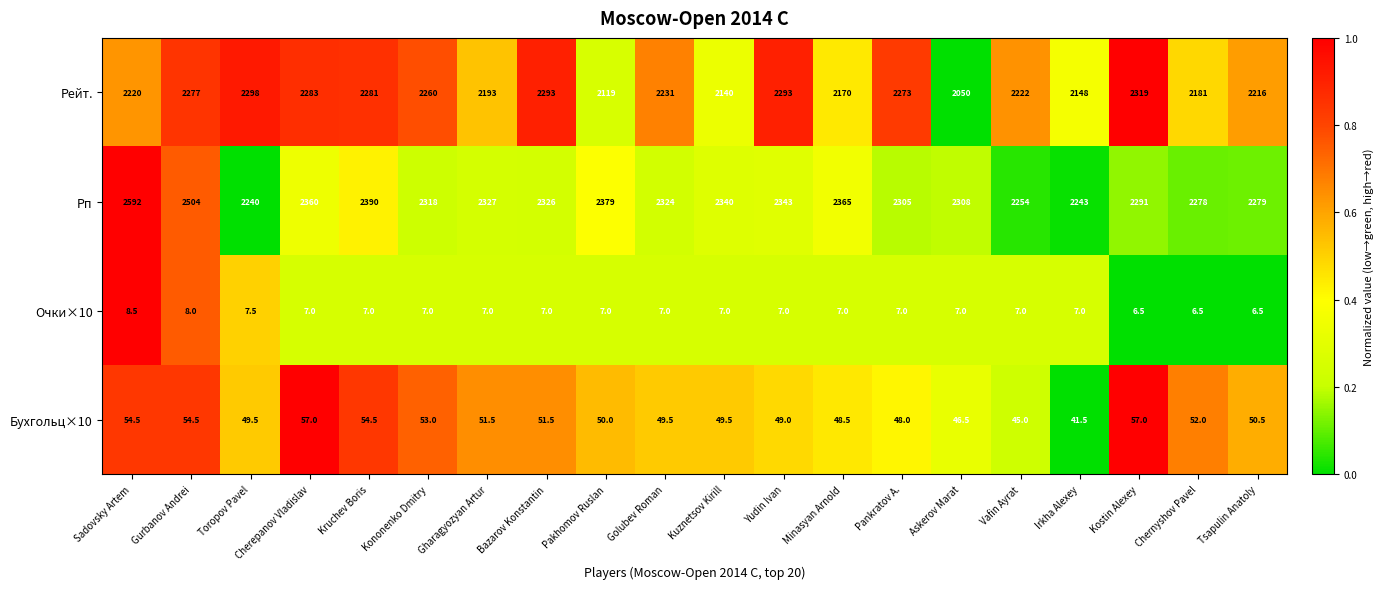

What is the difference between the maximum and minimum values in the Рп series?

352.0